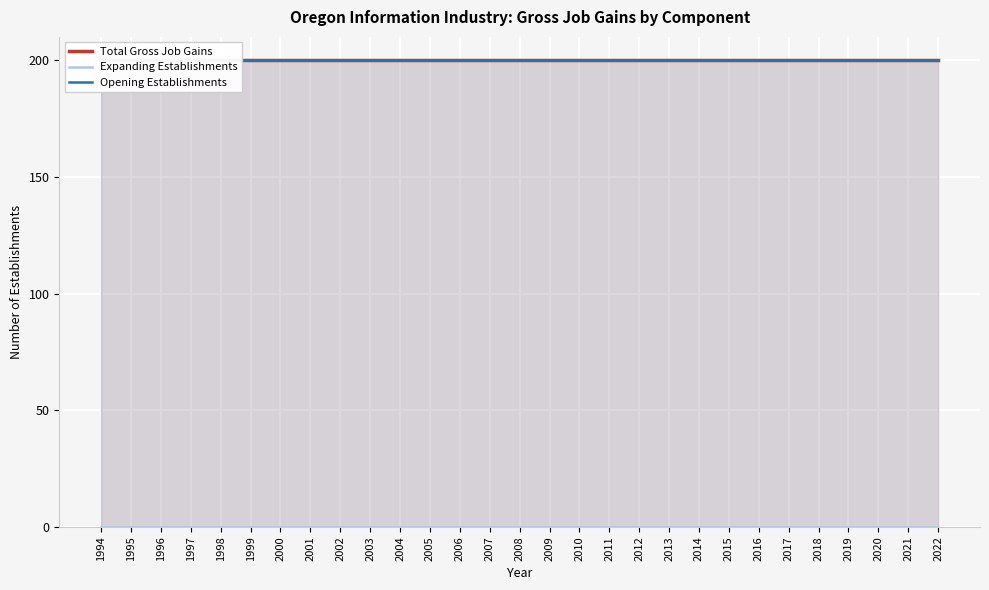

Which has a higher value, 2016 or 2021?

2016